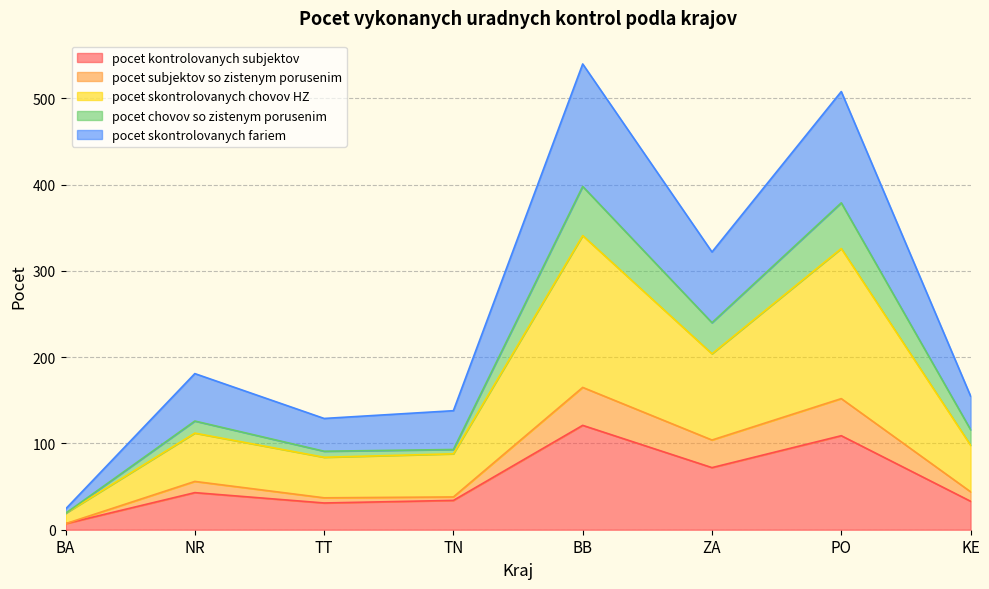

What is the total value across all series at ZA?

322